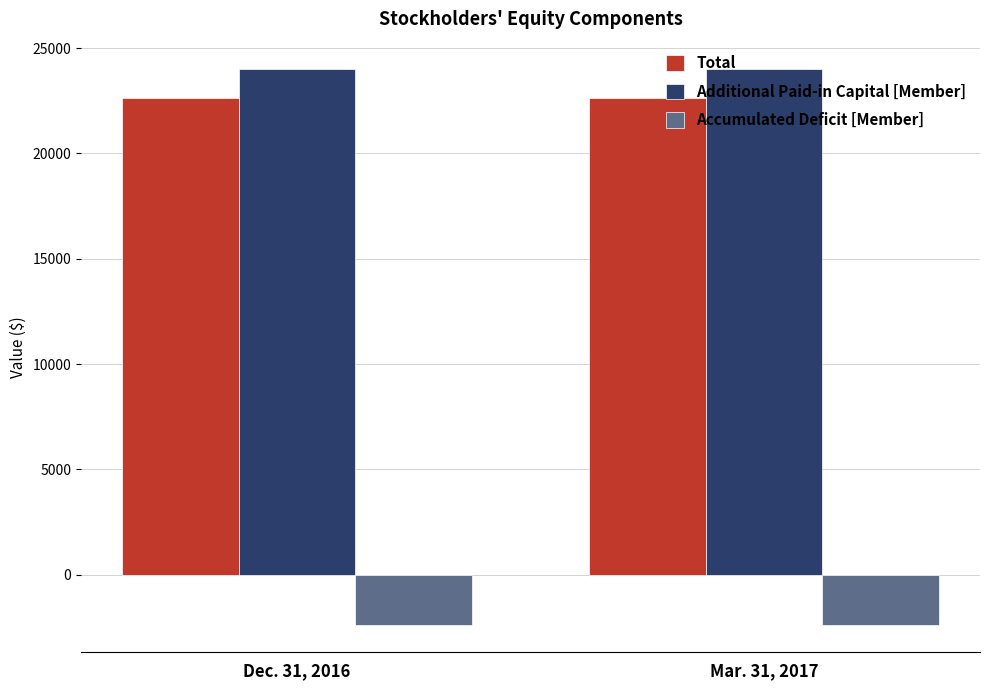

What is the label of the 1st bar from the left?

Dec. 31, 2016